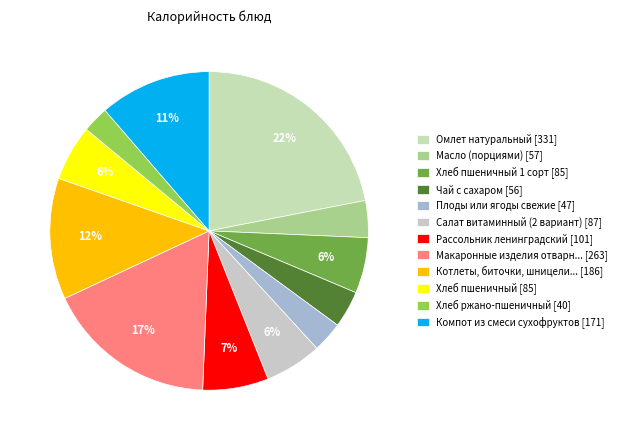

How many segments does this pie chart have?

12